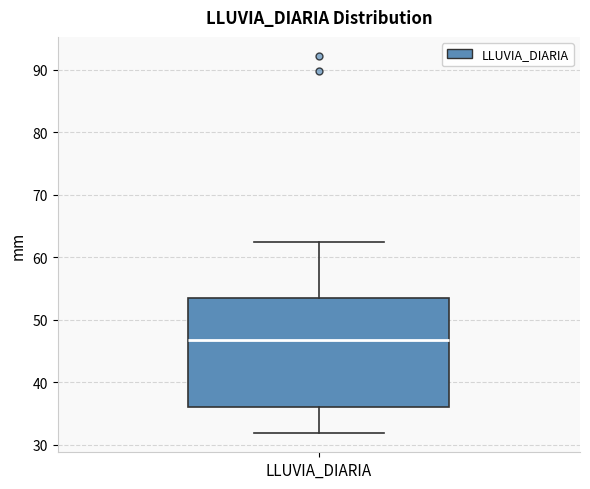

Where is the upper edge of the box for LLUVIA_DIARIA on the y-axis? The values are not printed on the chart, so give them approximately, as read against the axis.

53